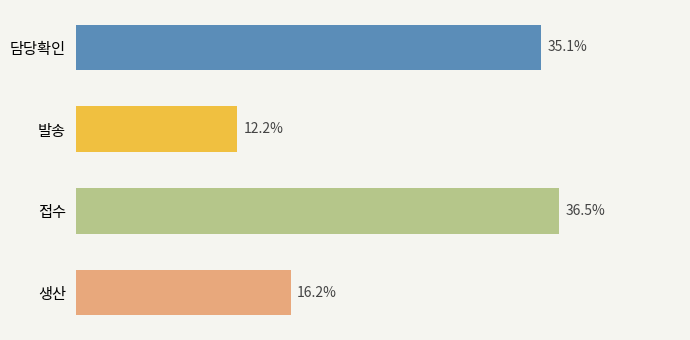

Between 생산 and 접수, which is larger?

접수